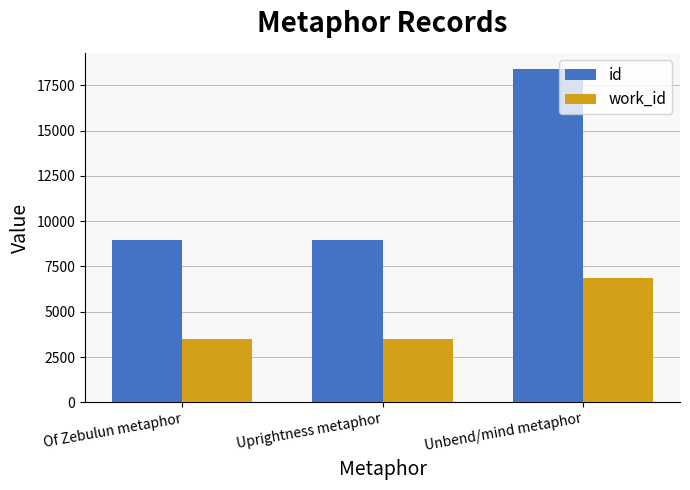

The value of id at Unbend/mind metaphor is 18374. True or false?

True